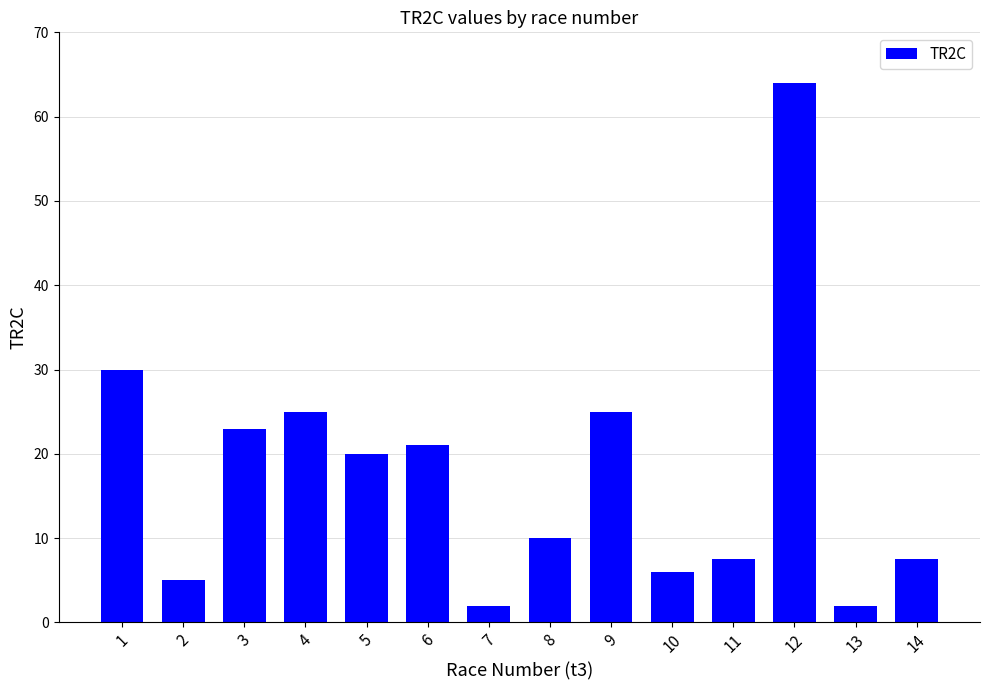

Reading left to right, transcribe all the data shown in this chart.

1=30.0	2=5.0	3=23.0	4=25.0	5=20.0	6=21.0	7=2.0	8=10.0	9=25.0	10=6.0	11=7.5	12=64.0	13=2.0	14=7.5